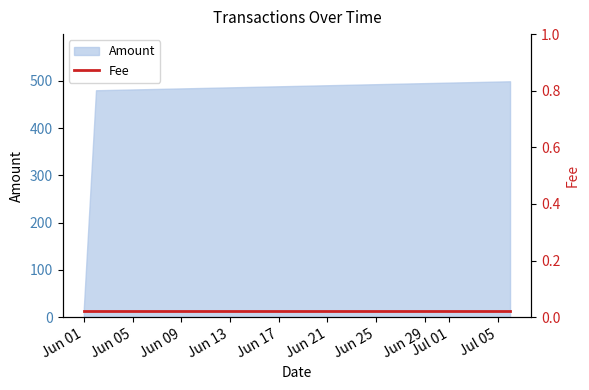

List the labels in order of value, smallest first.

2021-06-01, 2021-06-02, 2021-07-06